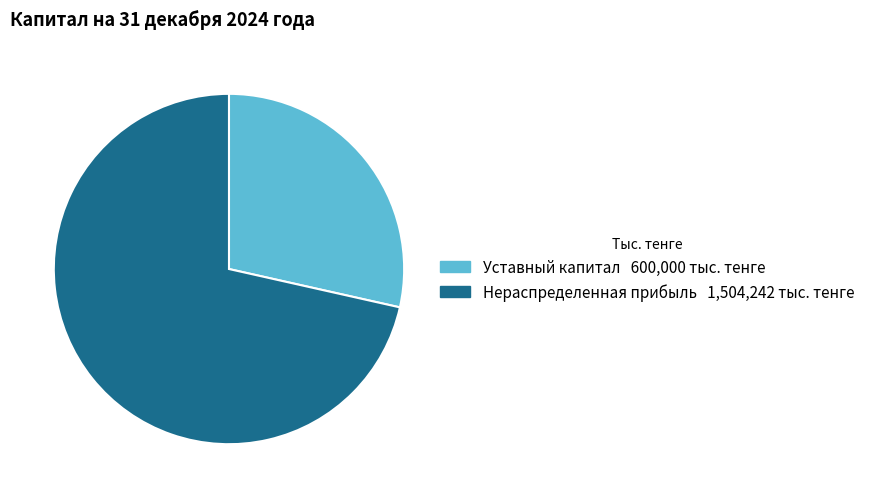

Which has a higher value, Нераспределенная прибыль or Уставный капитал?

Нераспределенная прибыль